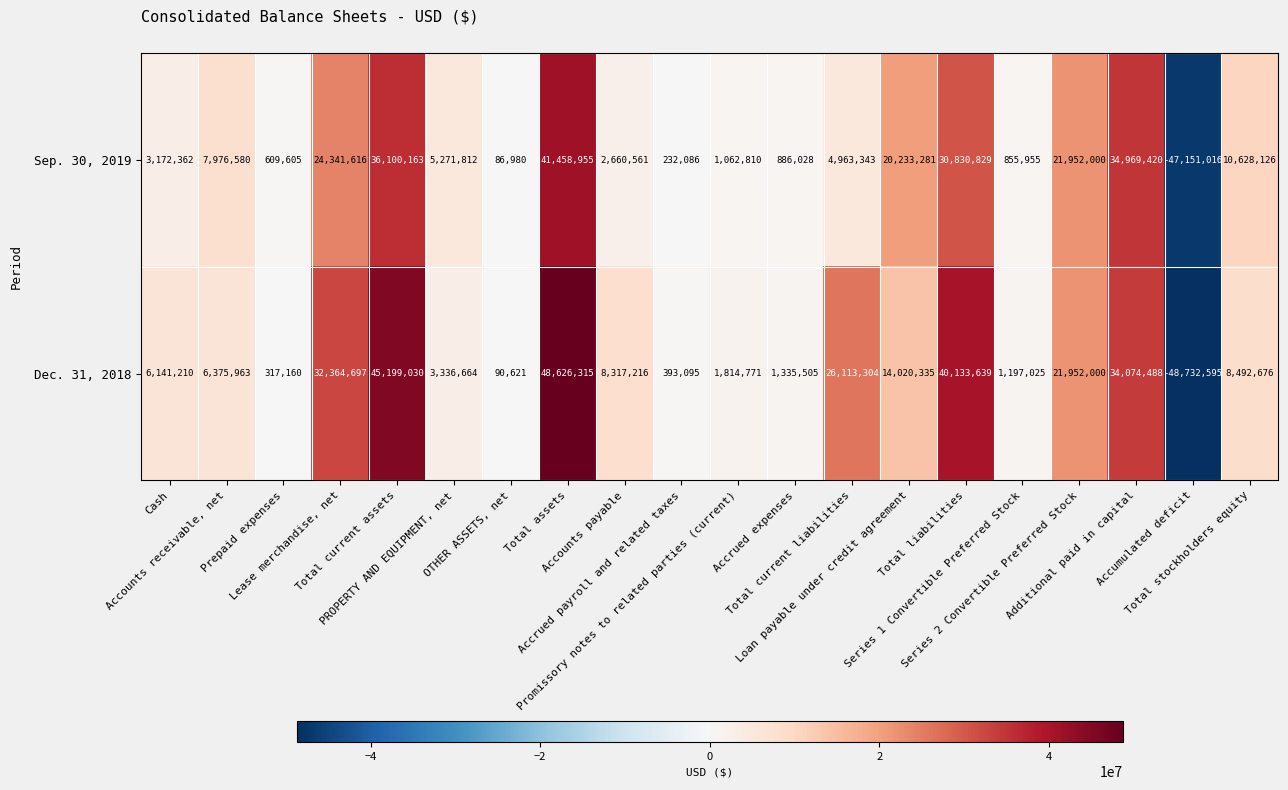

What is the difference between the second highest and second lowest values in the Dec. 31, 2018 series?

45108409